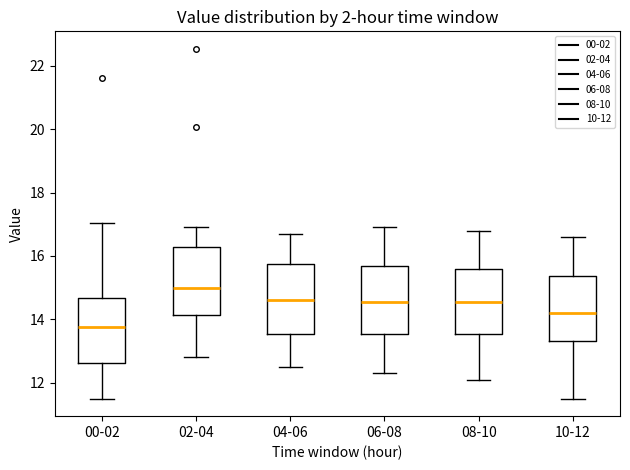

Reading left to right, read every box against the y-axis: the position of its median line, the range the box covers, and the ends of its whiskers. The values are not printed on the chart, so give them approximately, as read against the axis.

00-02: median 13.8, box 12.6 to 14.6, whiskers 11.6 to 17.0
02-04: median 15.0, box 14.2 to 16.2, whiskers 12.8 to 17.0
04-06: median 14.6, box 13.6 to 15.8, whiskers 12.6 to 16.8
06-08: median 14.6, box 13.6 to 15.6, whiskers 12.4 to 17.0
08-10: median 14.6, box 13.6 to 15.6, whiskers 12.2 to 16.8
10-12: median 14.2, box 13.4 to 15.4, whiskers 11.6 to 16.6